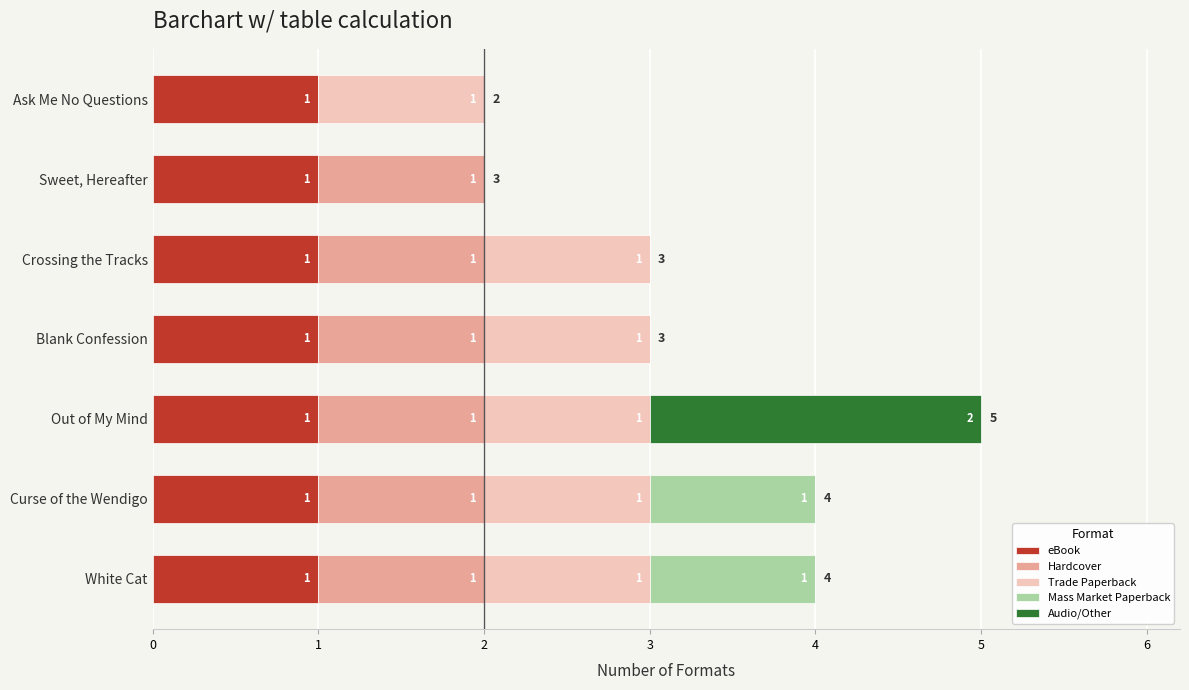

At which category is the sum across all series the highest?

Out of My Mind